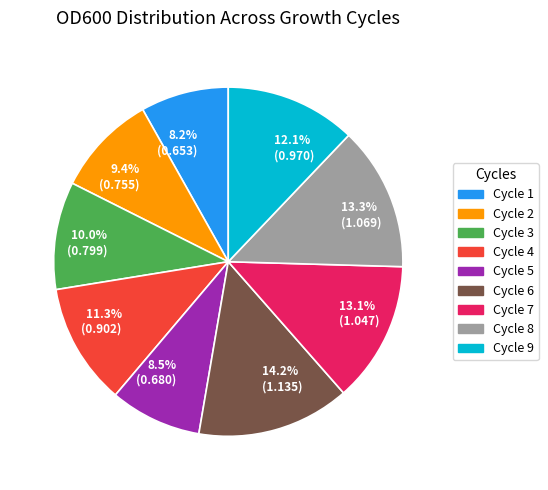

Which has a higher value, 10.0% (0.799) or 13.1% (1.047)?

13.1% (1.047)